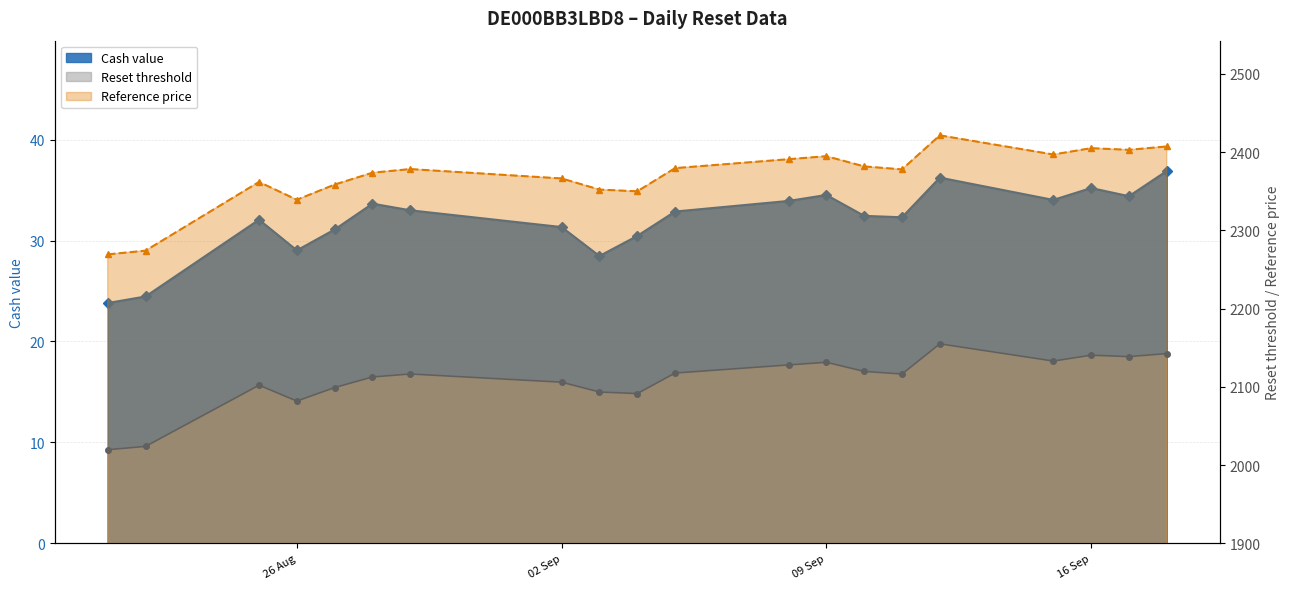

At how many categories does at least one series exceed 1994?

20